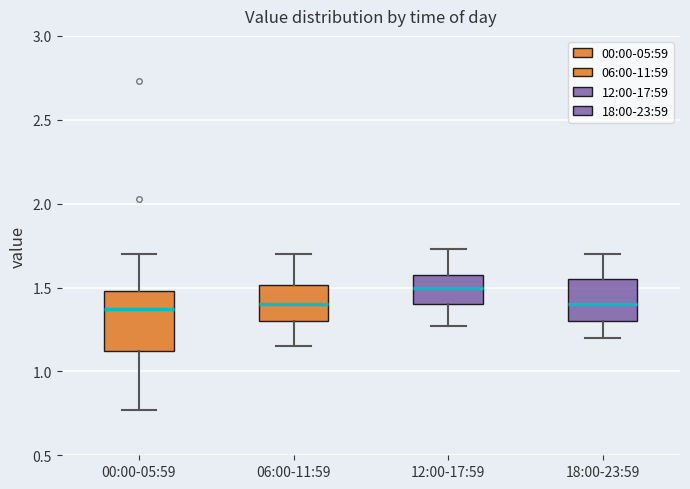

Comparing the boxes themselves (not the whiskers), which one is the tallest?

00:00-05:59